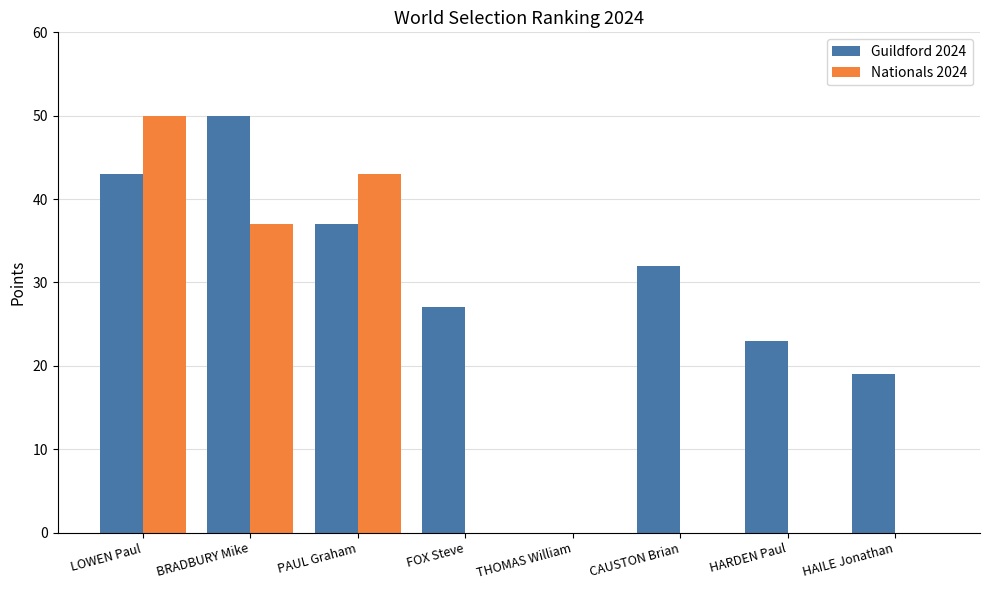

What is the sum of the Nationals 2024 values at HAILE Jonathan and LOWEN Paul?

50